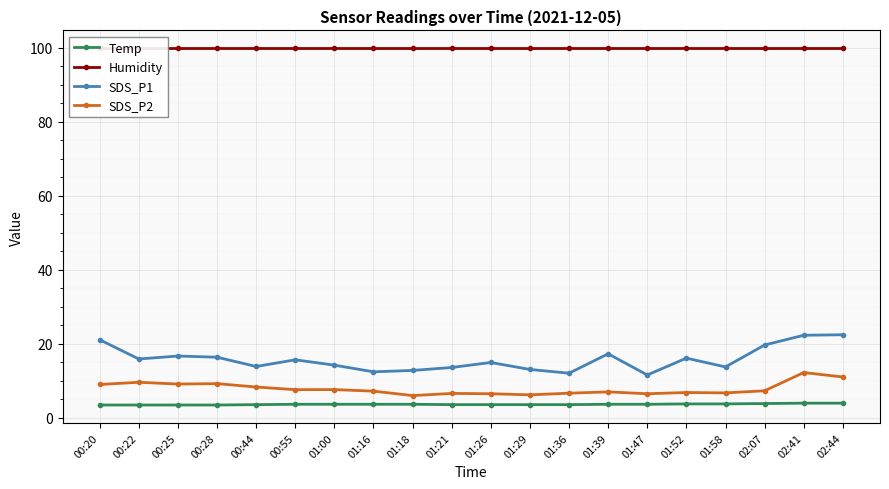

What is the difference between the second highest and second lowest values in the Temp series?

0.5